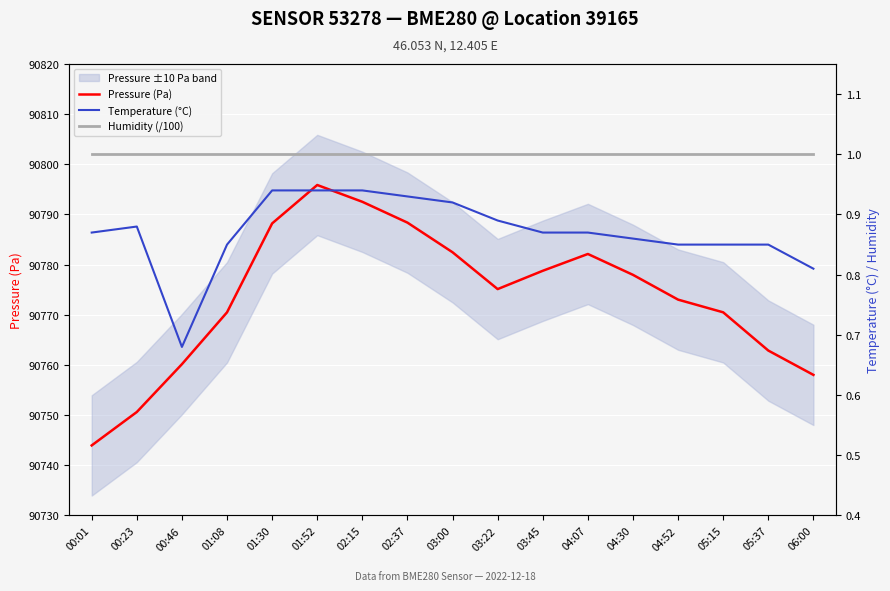

At 04:30, list the series in order from largest to smallest.

Pressure (Pa), Humidity (/100), Temperature (°C)